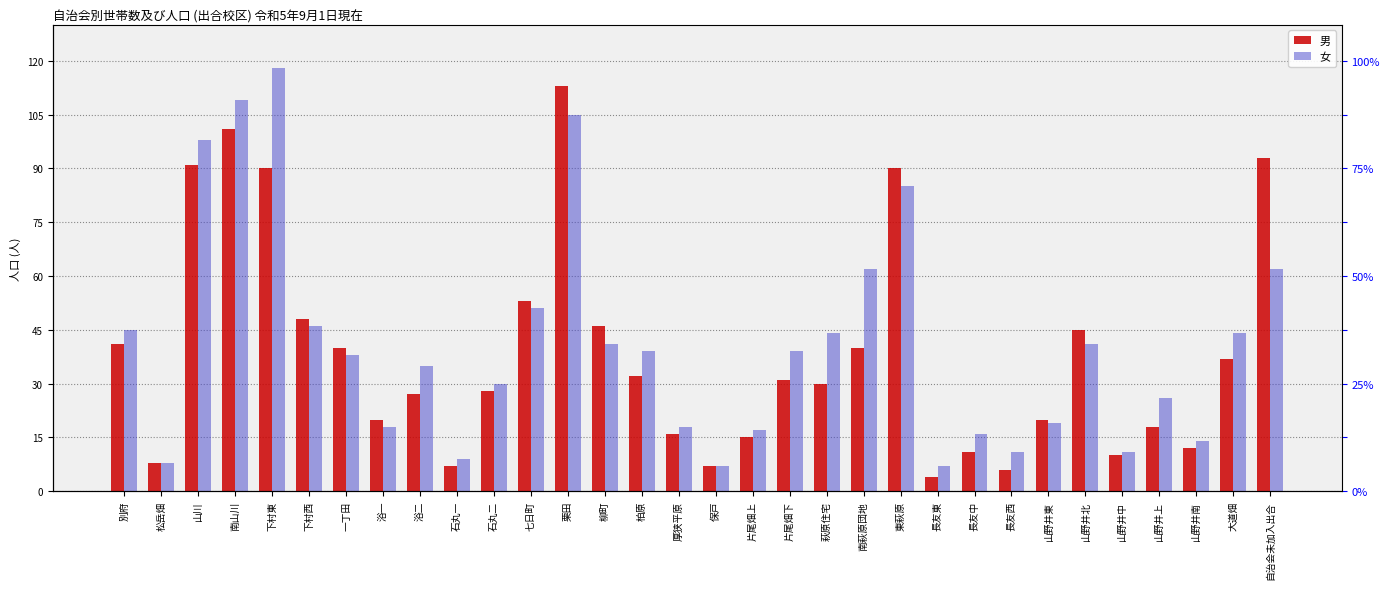

What position from the left is 片尾畑上?

18